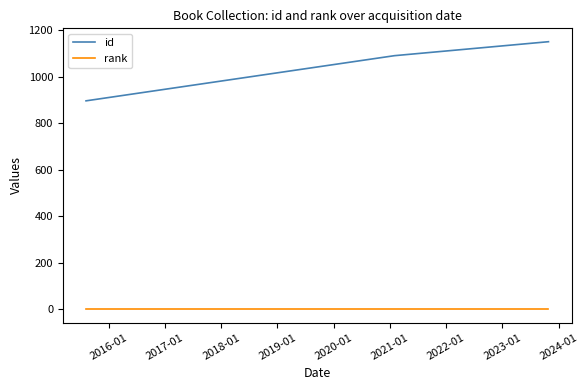

Rank the series by their maximum value, from lowest to highest.

rank, id